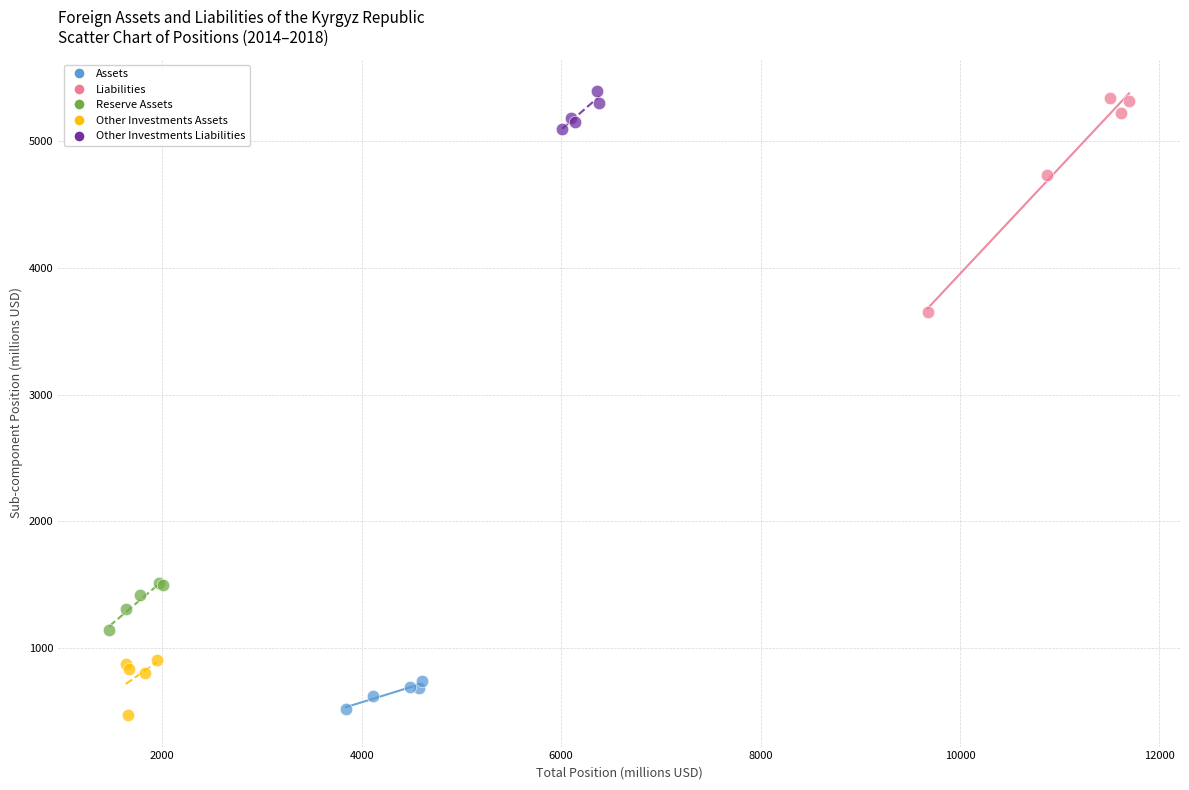

Which series has the widest spread of Y values?

Liabilities